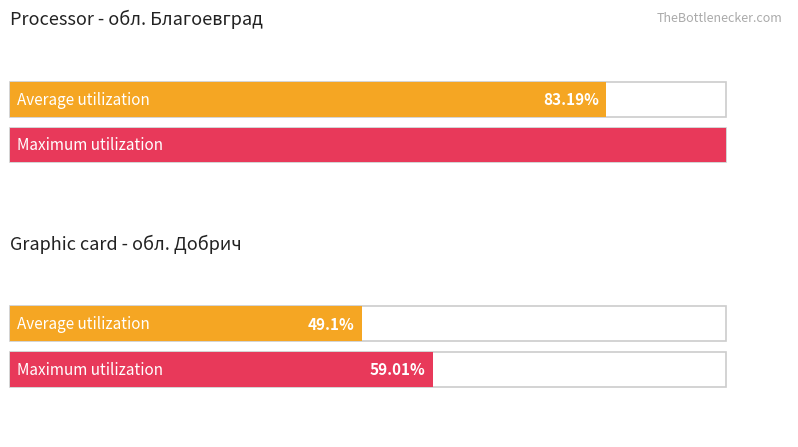

The value of Average utilization at обл. Благоевград is 111.9. True or false?

False